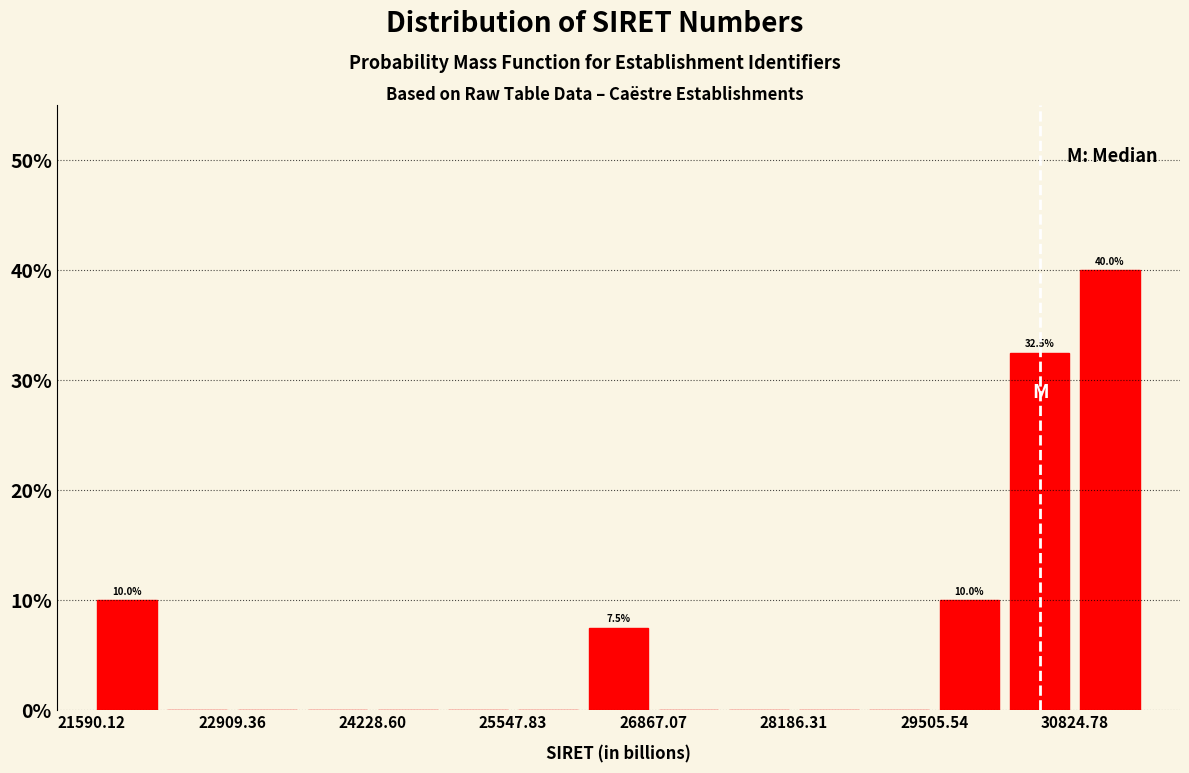

Around what value on the x-axis is the tallest bar? Give the approximate position of its centre, as read against the axis.

31200